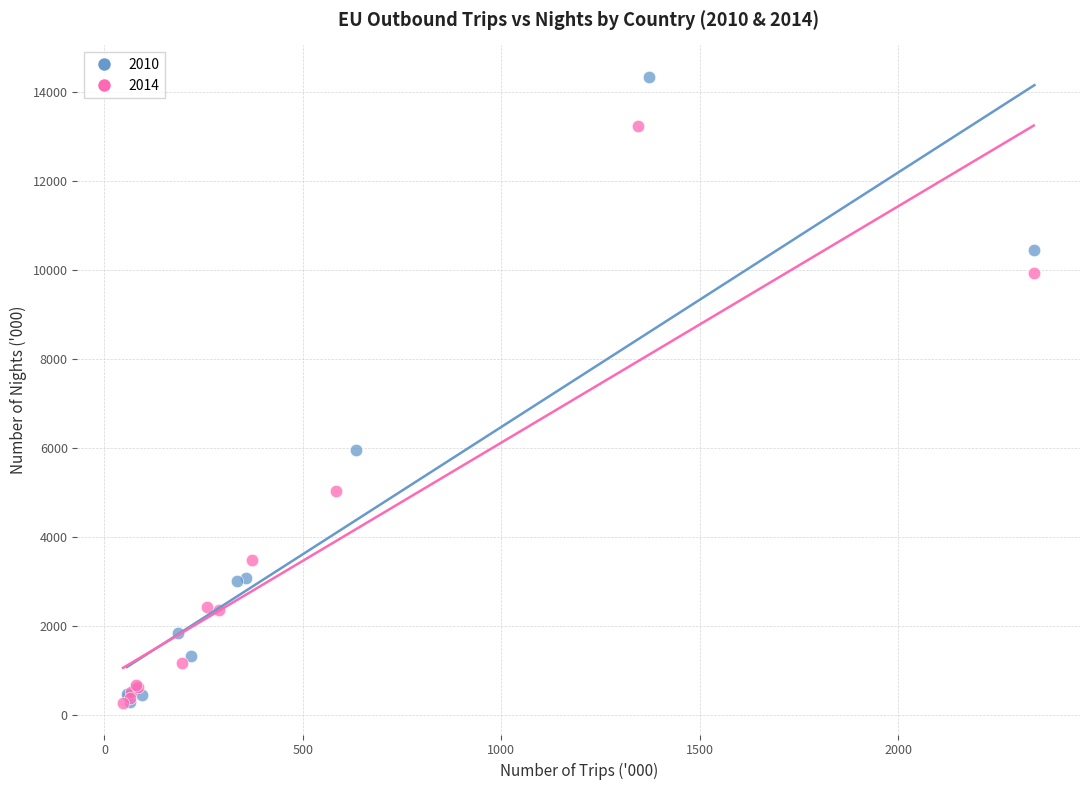

Which series has the largest Y range (max minus min)?

2010